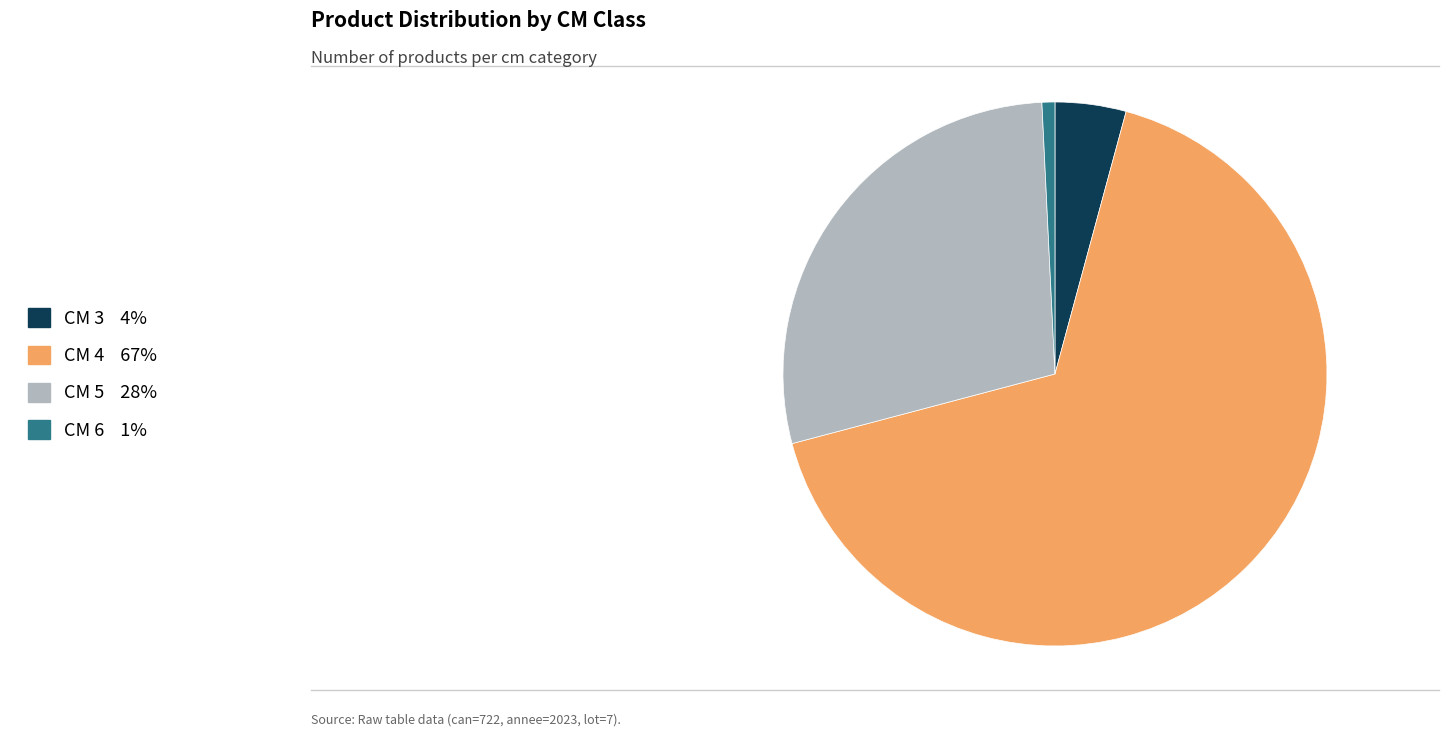

Is there a majority slice in this chart?

Yes